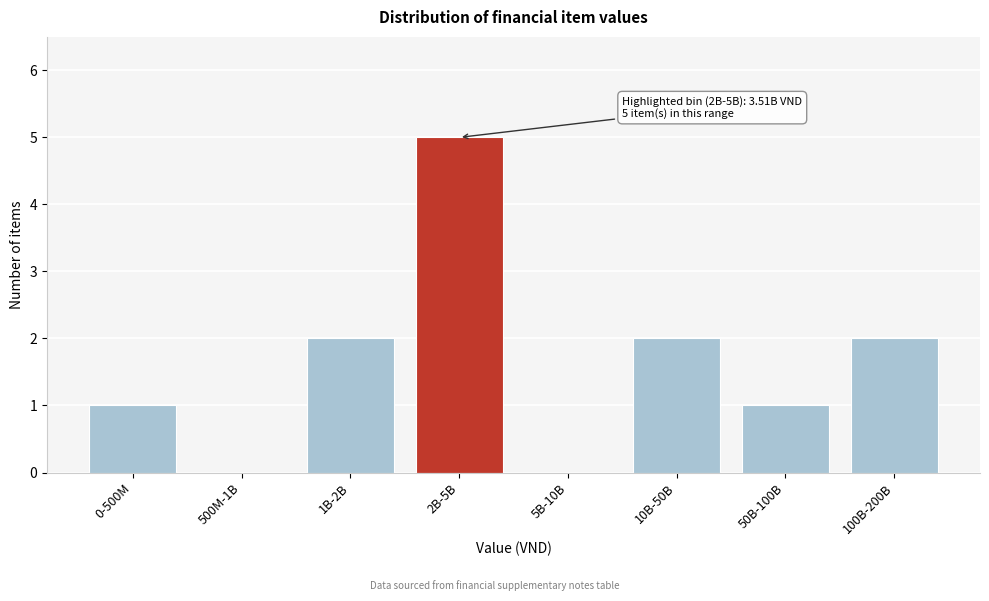

Reading left to right, what are all the values shown in this chart?

0-500M=1	500M-1B=0	1B-2B=2	2B-5B=5	5B-10B=0	10B-50B=2	50B-100B=1	100B-200B=2